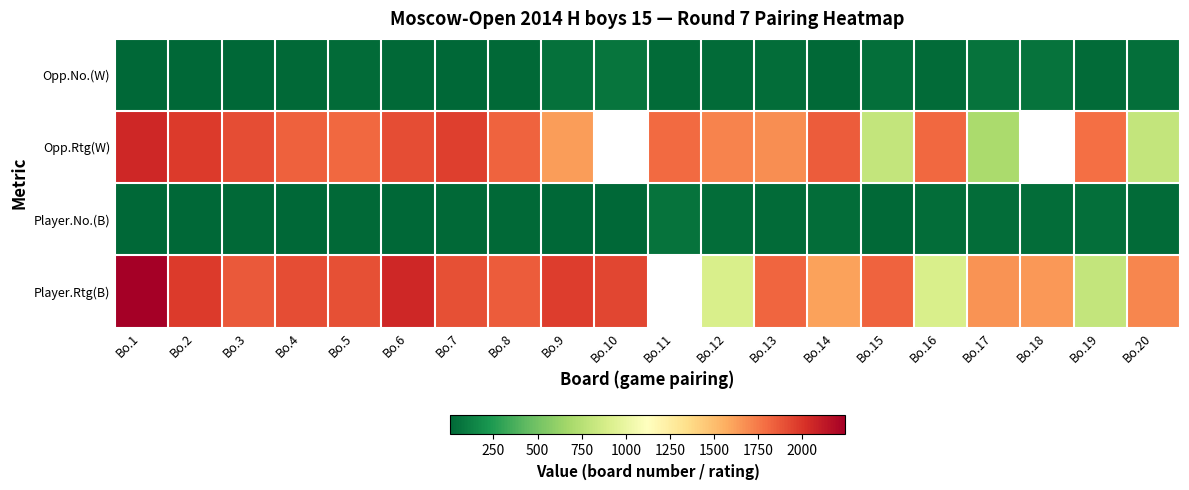

At which category is the sum across all series the highest?

Bo.1